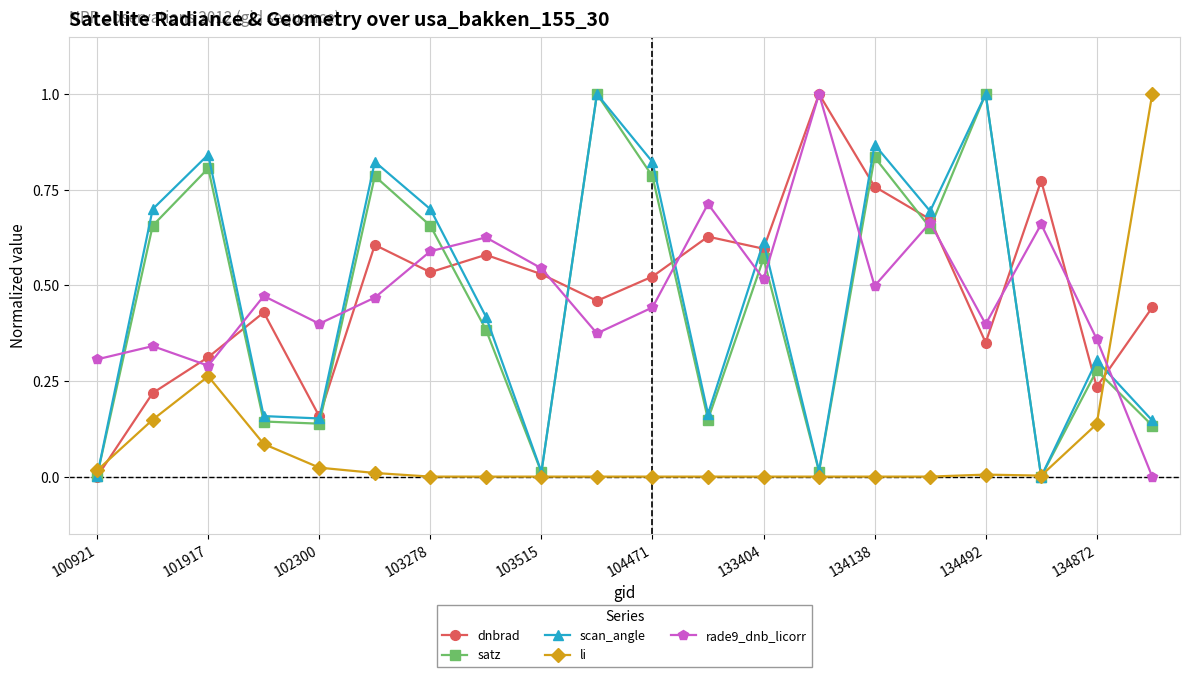

What is the greatest value displayed?

1.0